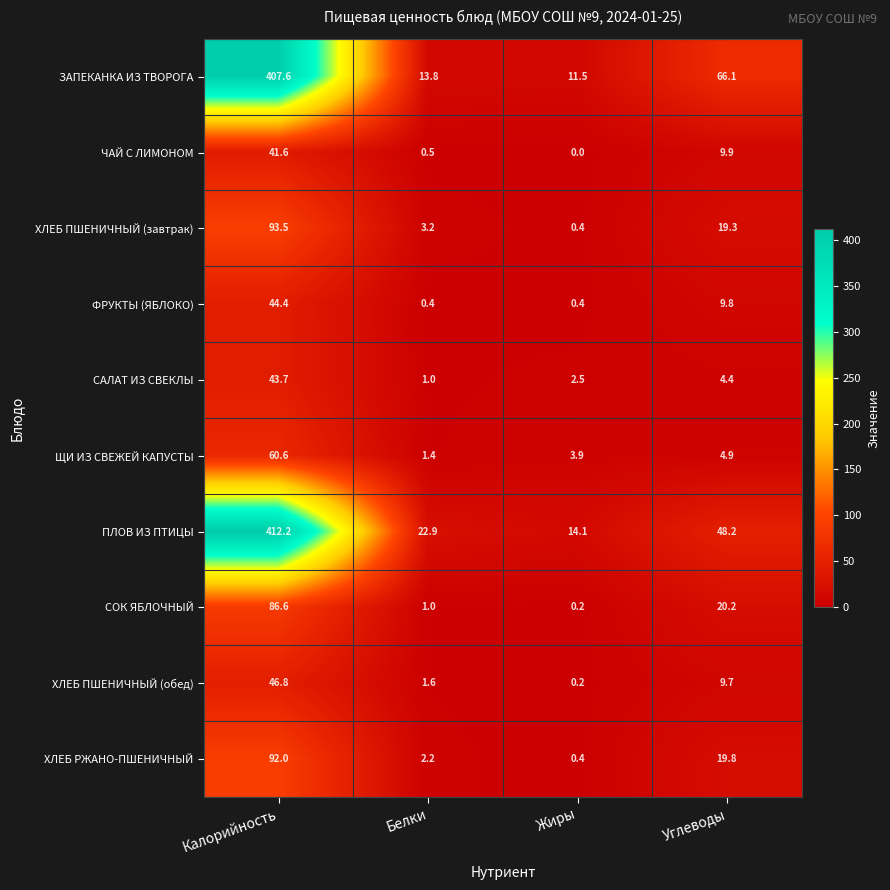

At which category is the sum across all series the highest?

Калорийность